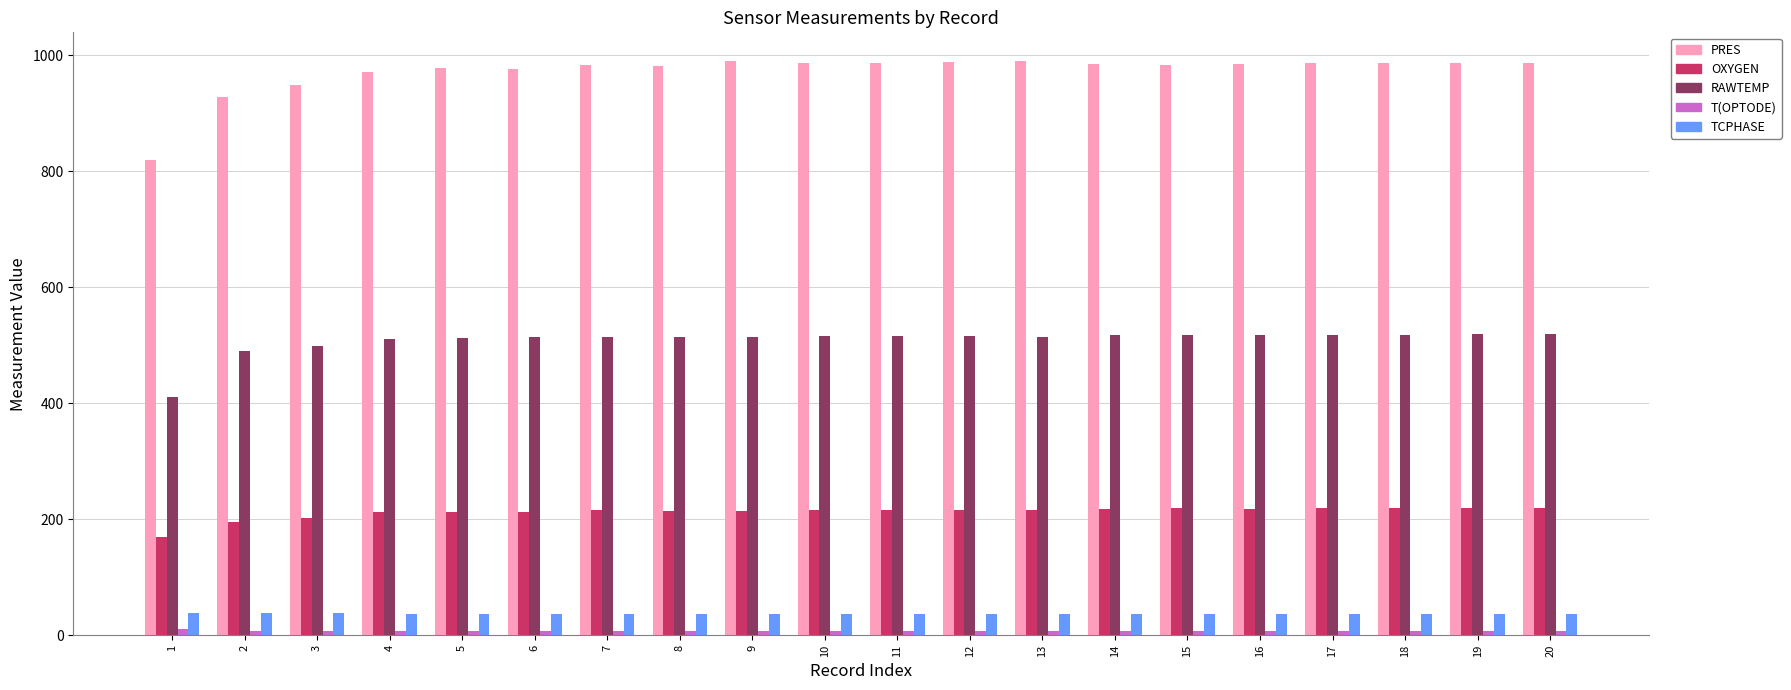

Which series has the largest total across all categories?

PRES